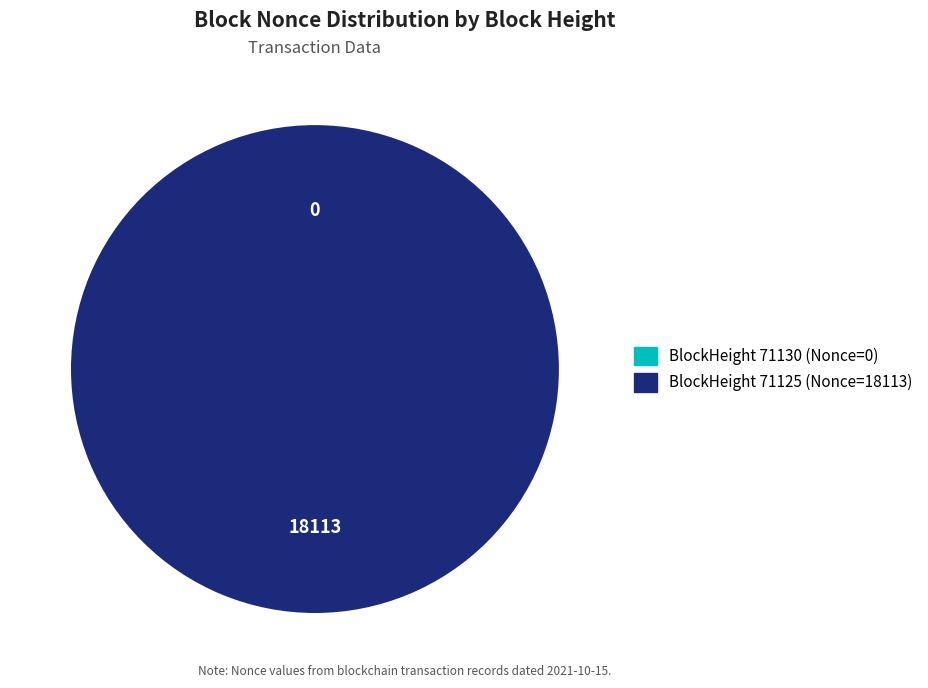

Which has a higher value, 71125 or 71130?

71125